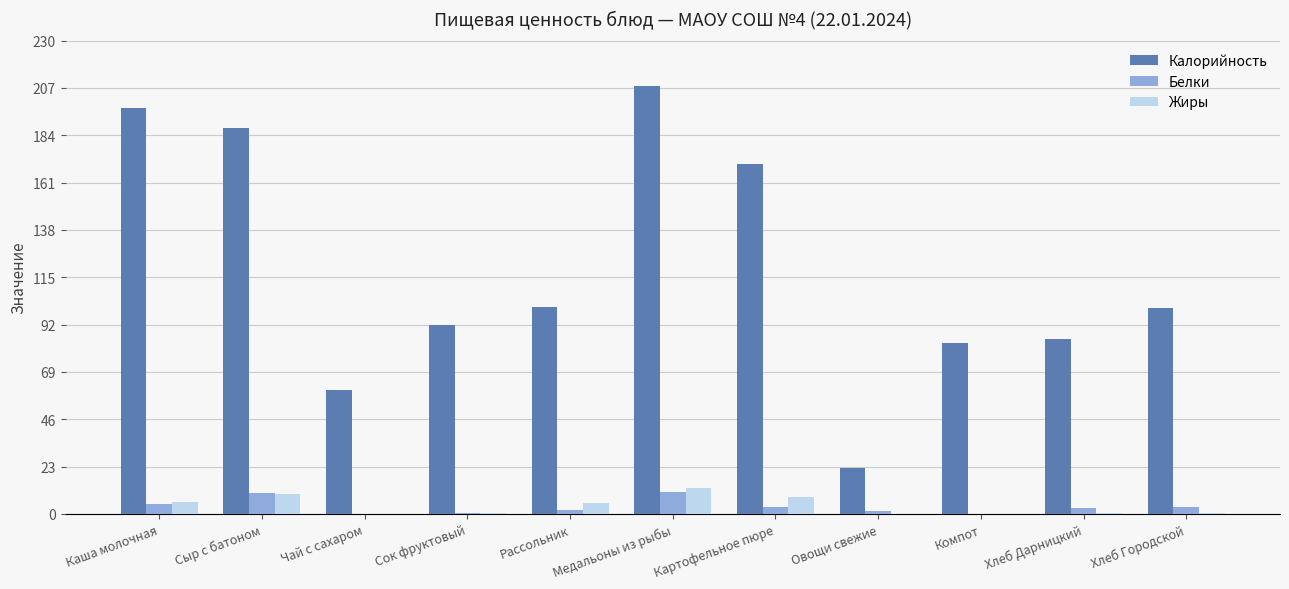

At which category is the sum across all series the highest?

Медальоны из рыбы